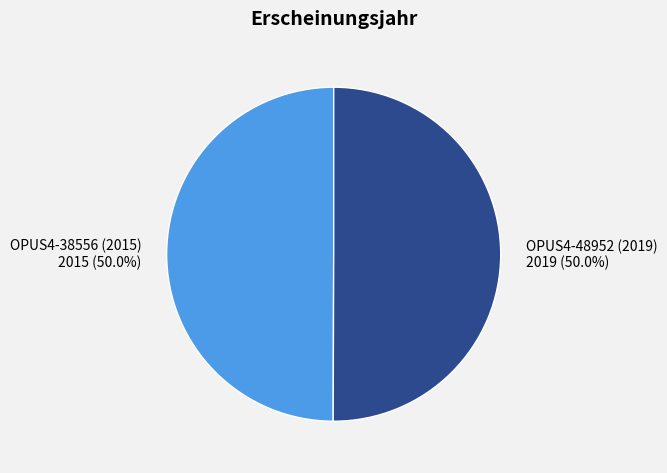

The OPUS4-48952 (2019) slice represents 40% of the pie. True or false?

False